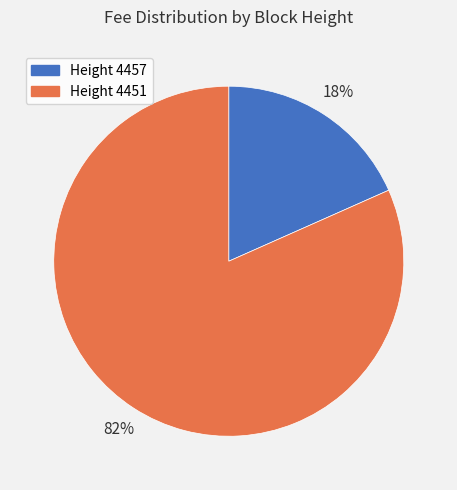

Which slice is the largest?

Height 4451